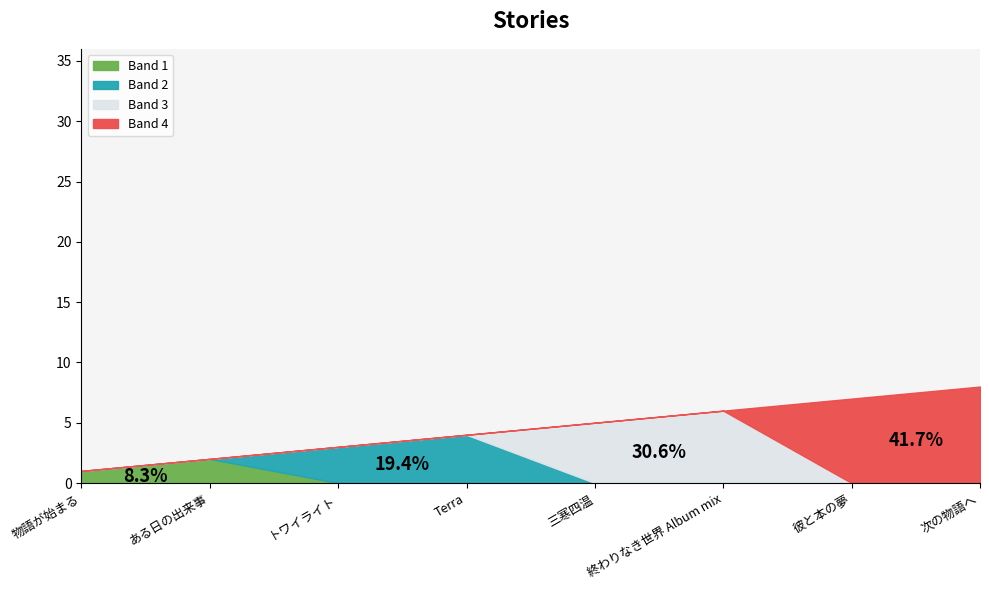

Rank the categories by value from lowest to highest.

物語が始まる, ある日の出来事, トワイライト, Terra, 三寒四温, 終わりなき世界 Album mix, 彼と本の夢, 次の物語へ